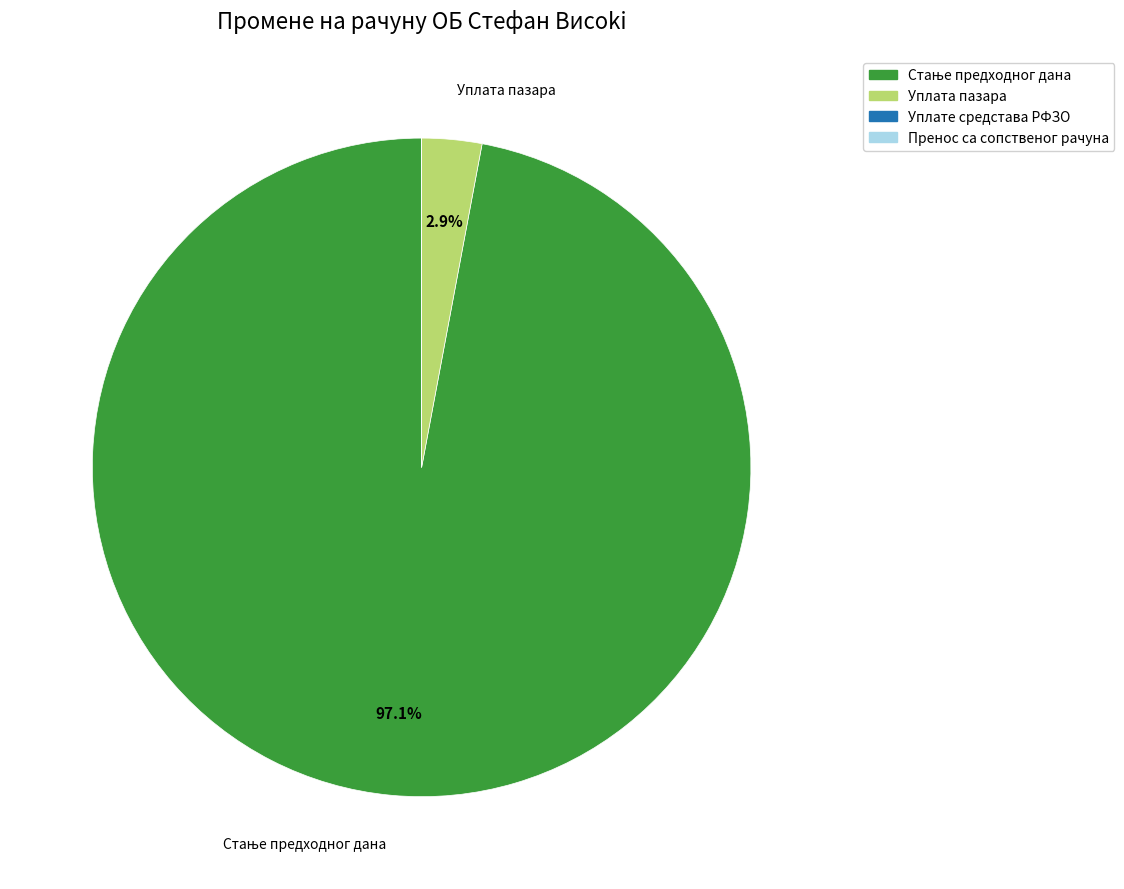

Does any single category account for the majority?

Yes